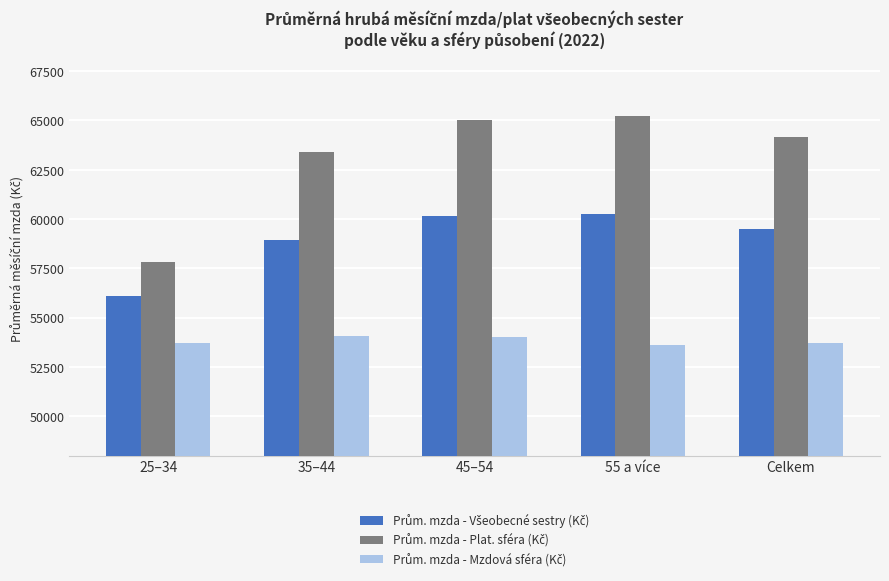

At how many categories does at least one series exceed 56573?

5